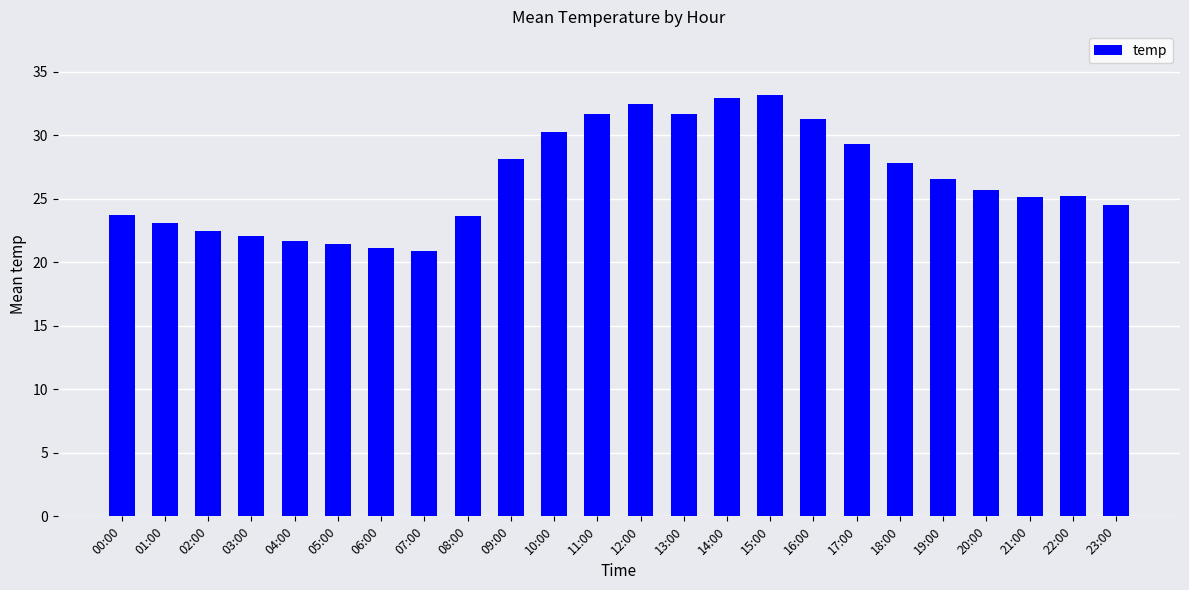

What is the minimum value shown in the chart?

20.9